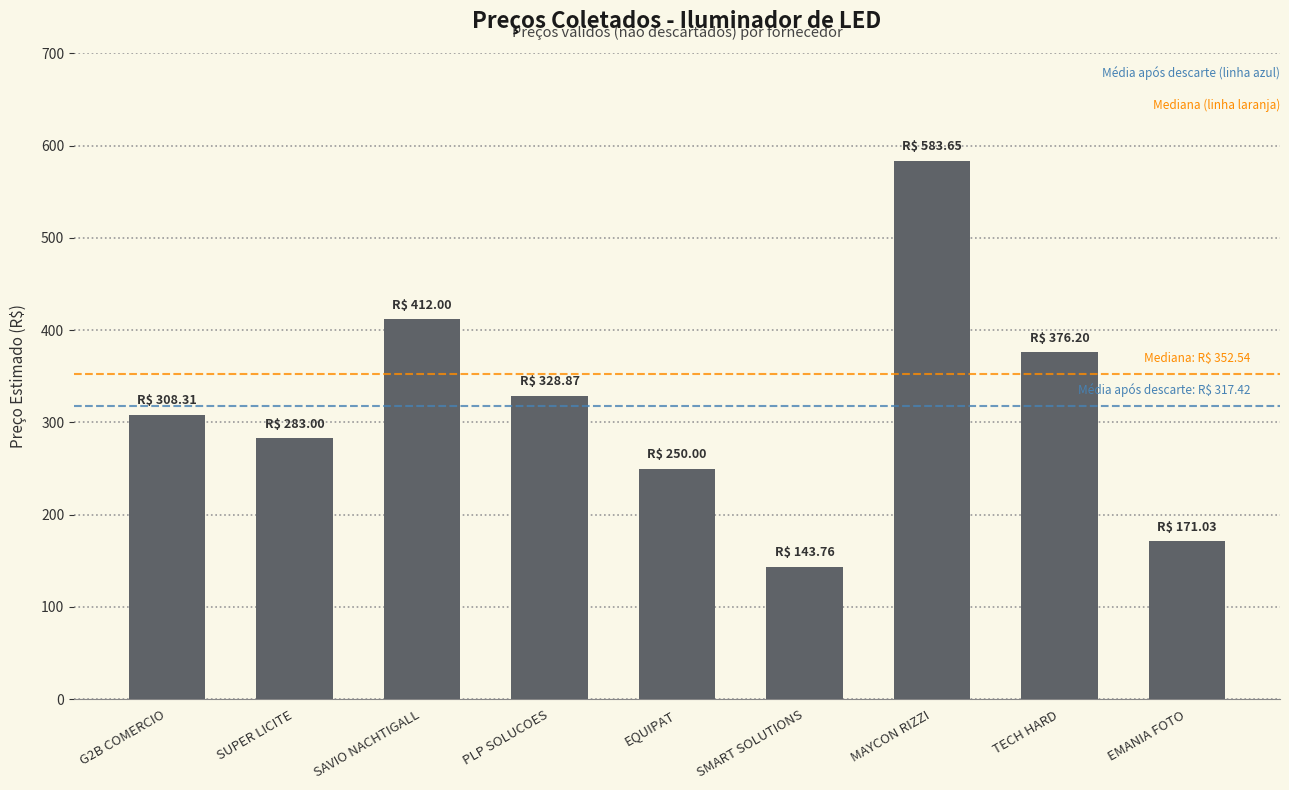

What is the value of the 2nd bar from the left?

283.0